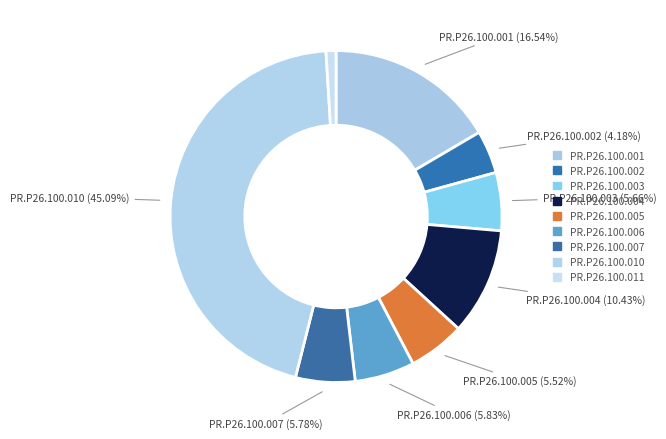

To the nearest percent, what portion does PR.P26.100.002 represent?

4%